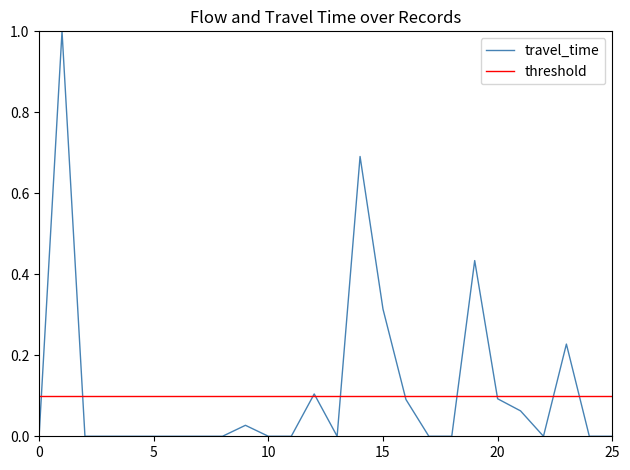

Which series has the widest spread of values?

travel_time